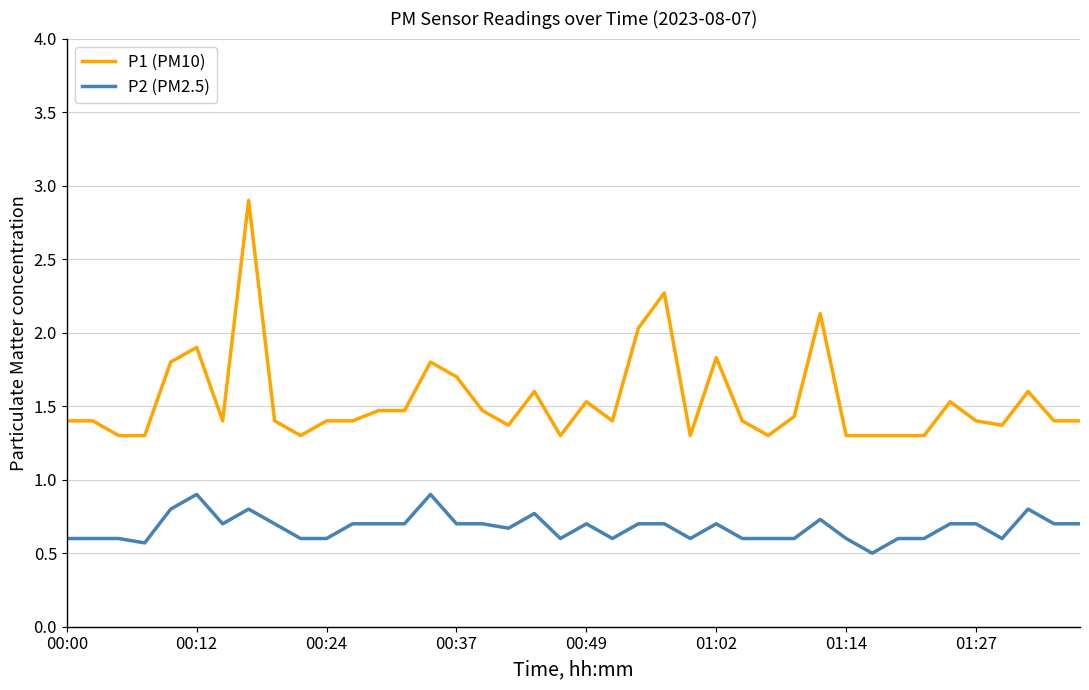

What is the average value of the P2 (PM2.5) series?

0.7